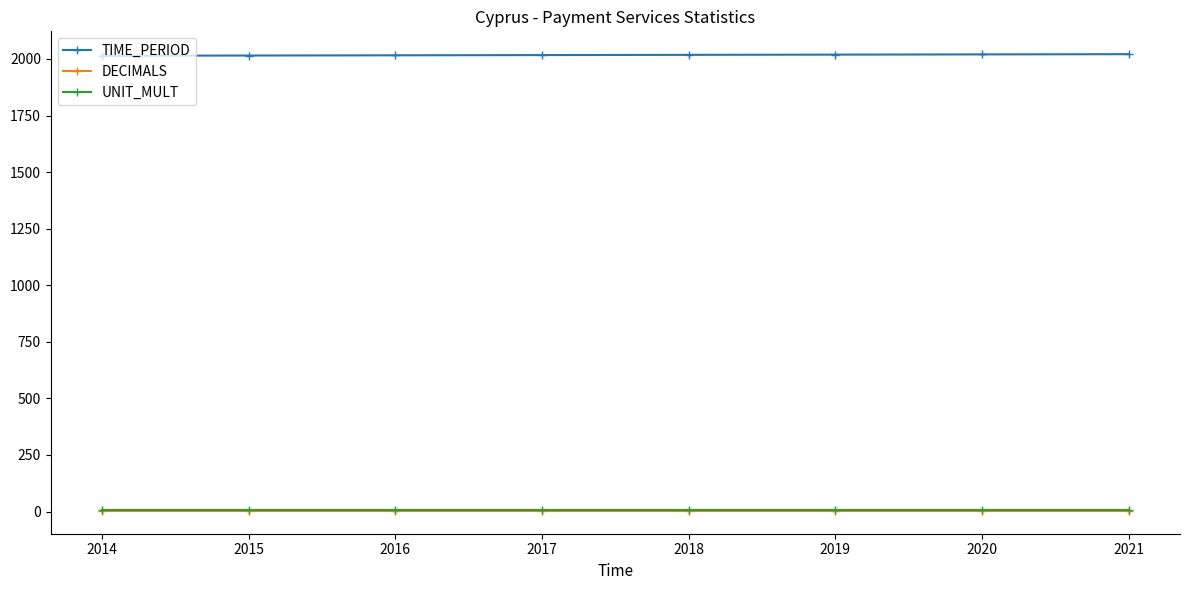

The TIME_PERIOD series shows 508 at 2019. True or false?

False